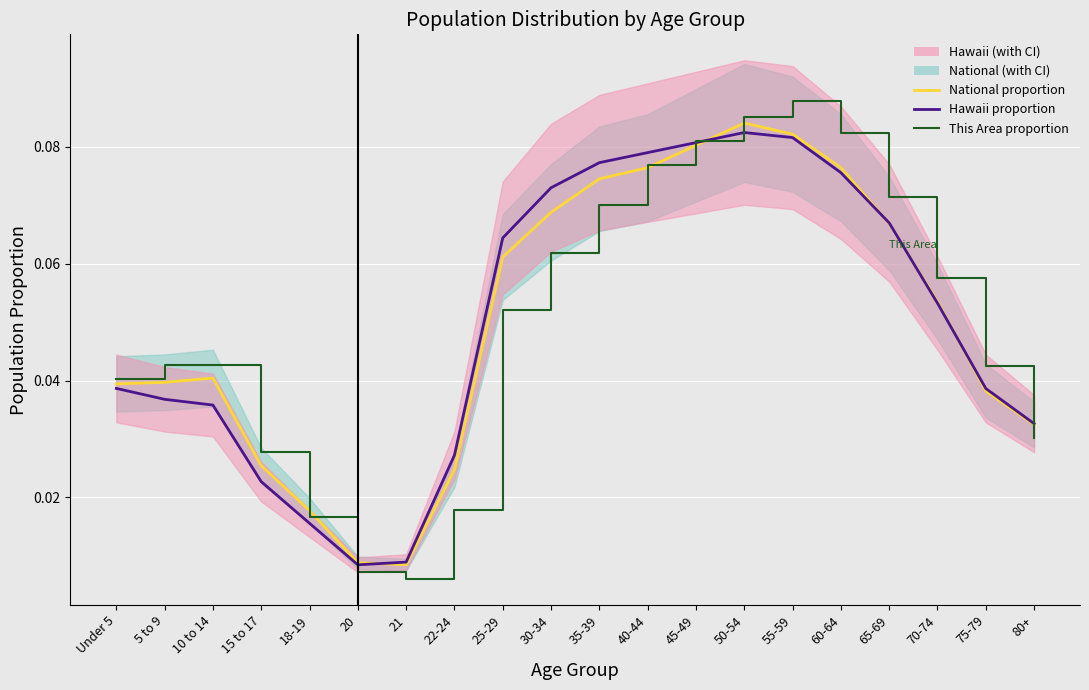

What is the average value of the Hawaii proportion series?

0.1